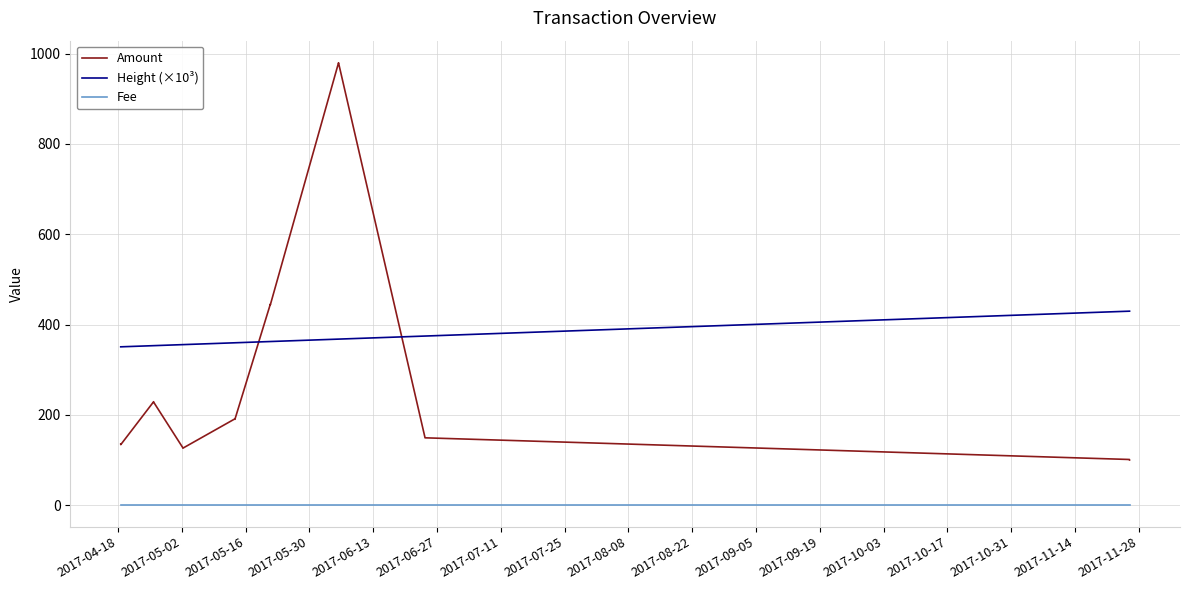

Which series has the largest range (max minus min)?

Amount